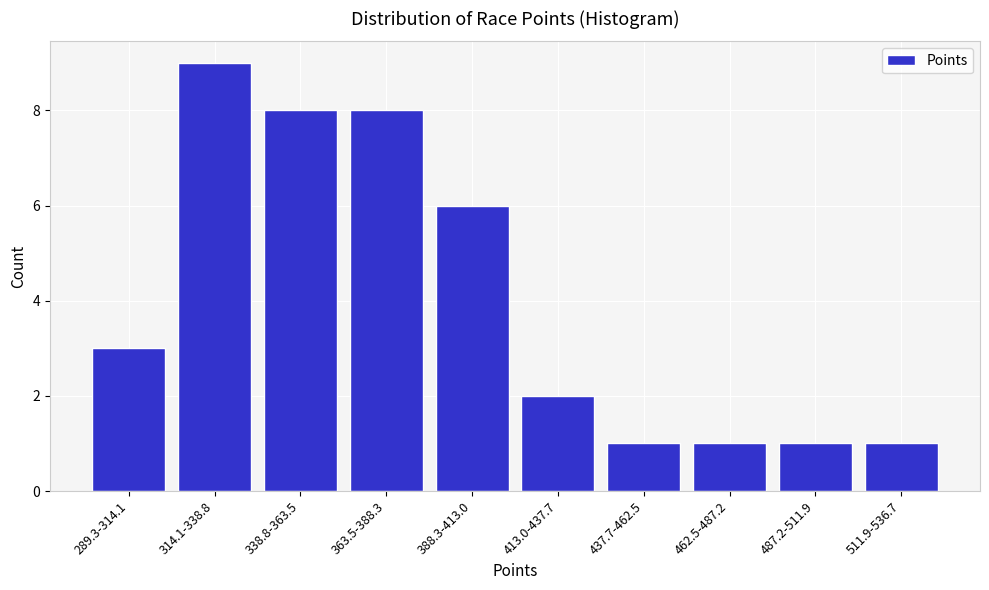

Reading left to right, what are all the values shown in this chart?

3	9	8	8	6	2	1	1	1	1